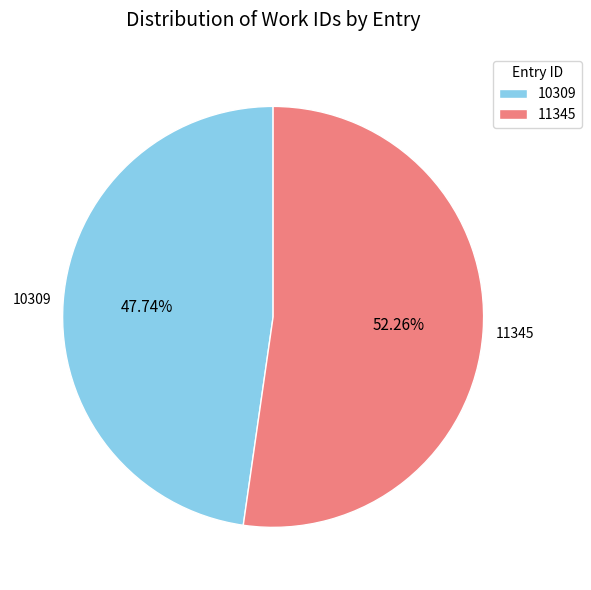

To the nearest percent, what is the combined percentage of 11345 and 10309?

100%